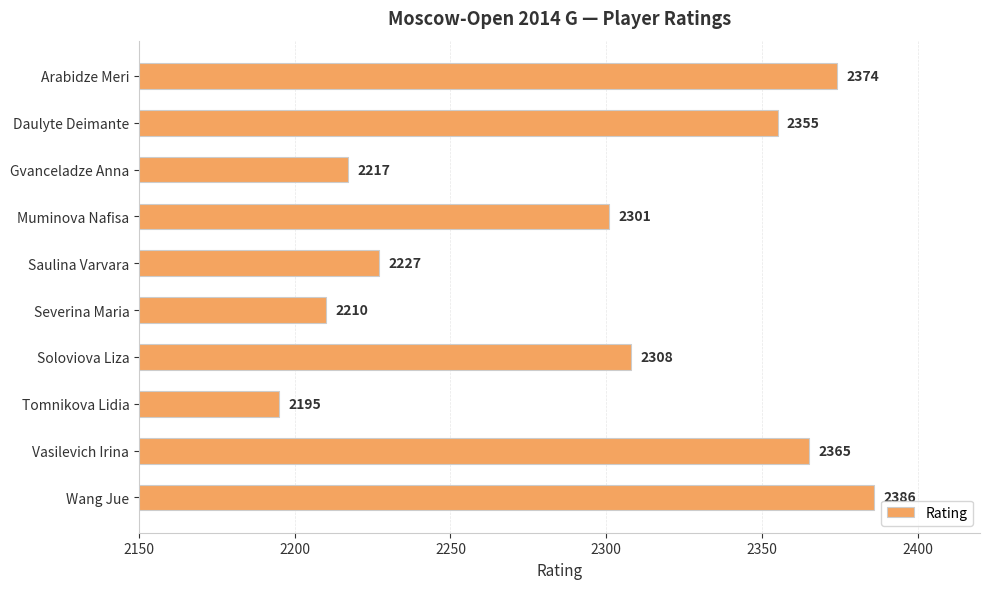

Which has a higher value, Gvanceladze Anna or Muminova Nafisa?

Muminova Nafisa